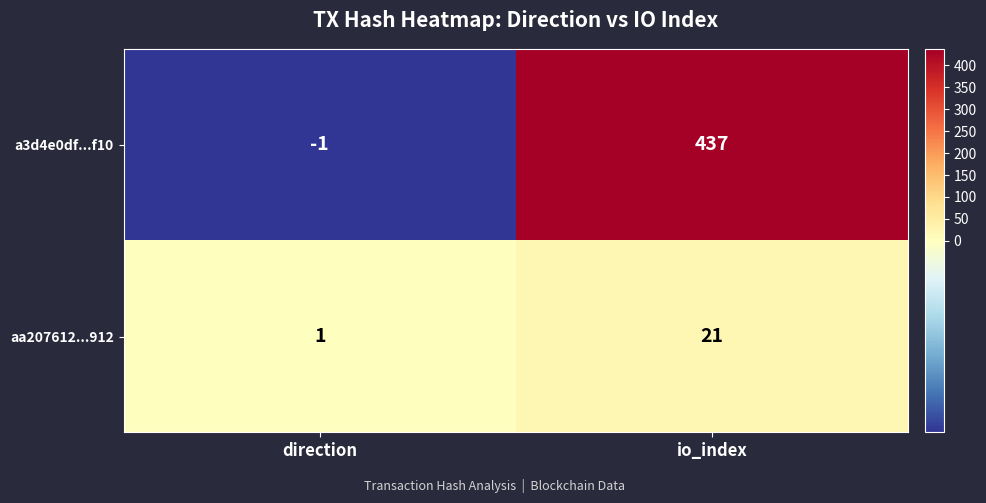

True or false: aa207612...912 has a value of 1 at direction.

True